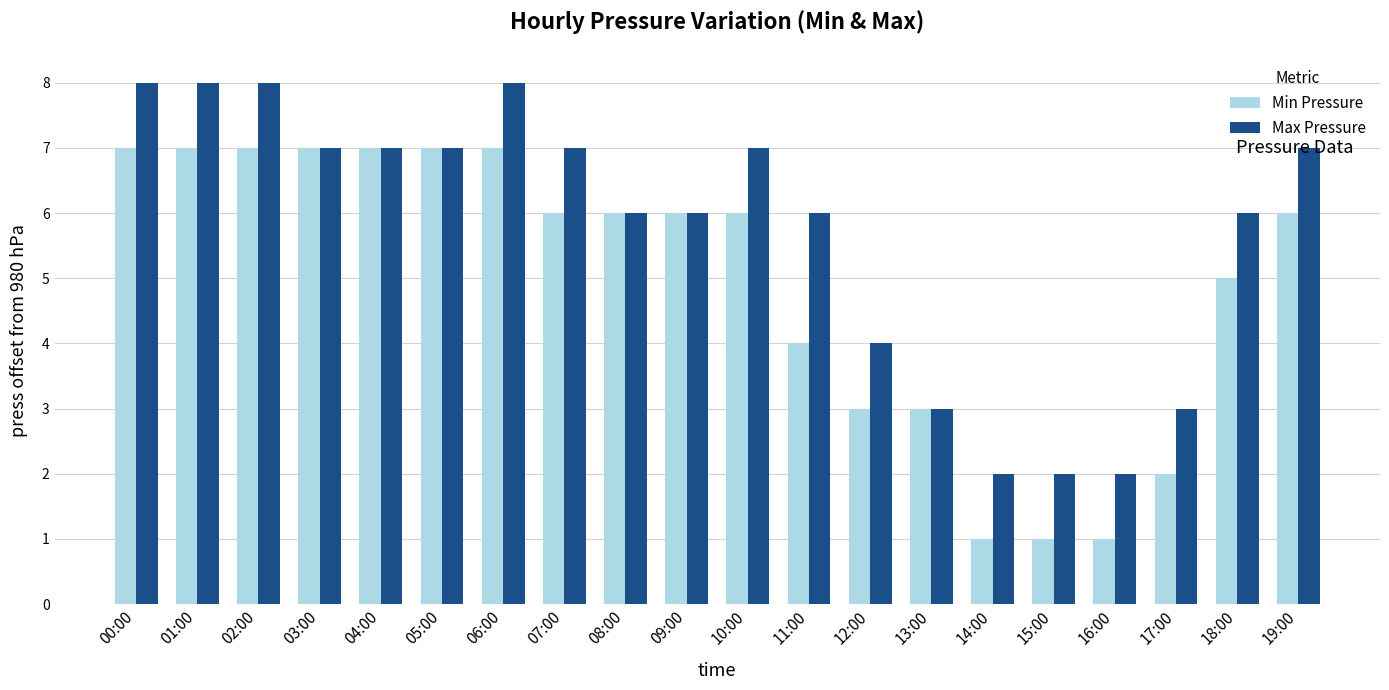

What is the label of the 7th bar from the left?

06:00